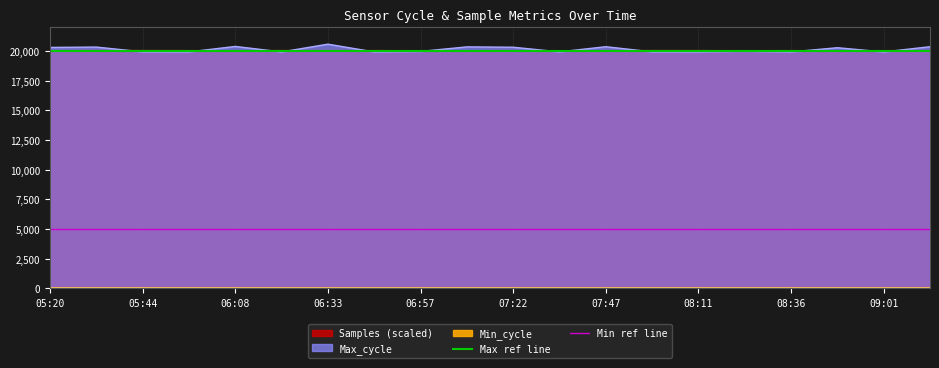

Which series has the largest total across all categories?

Max ref line